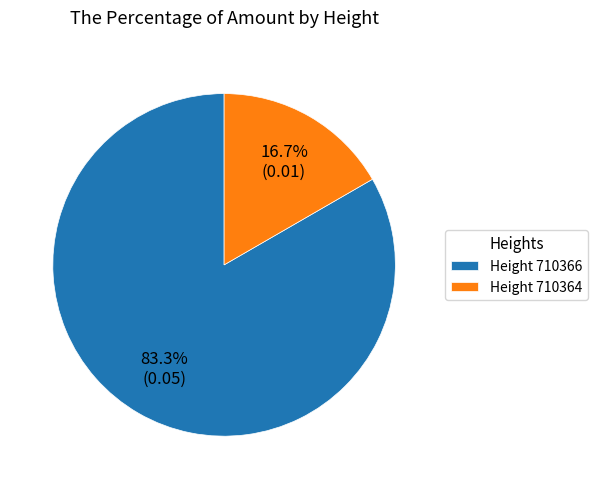

Is there a majority slice in this chart?

Yes